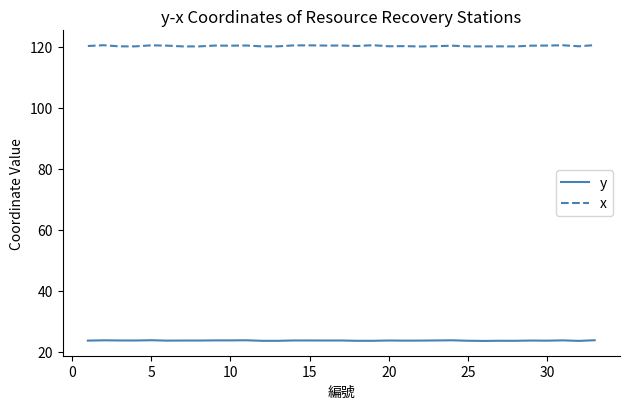

True or false: y and x intersect in this chart.

False